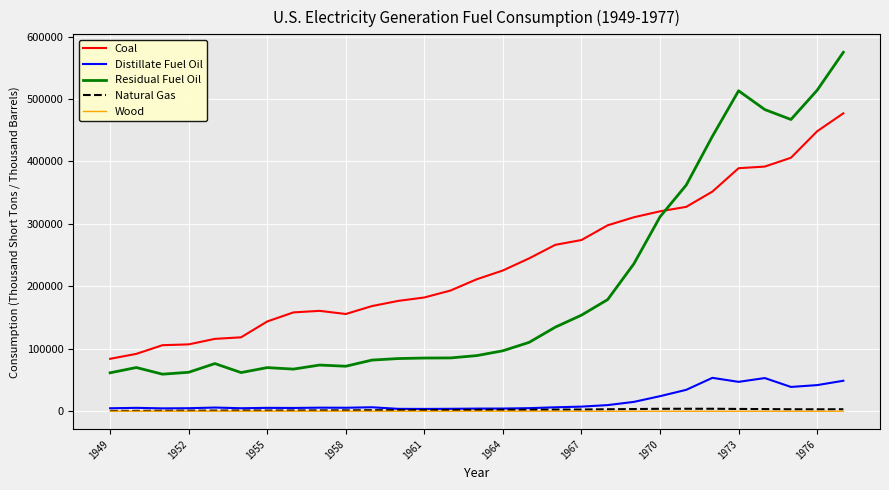

True or false: Natural Gas has more than 0 interior local peaks.

True